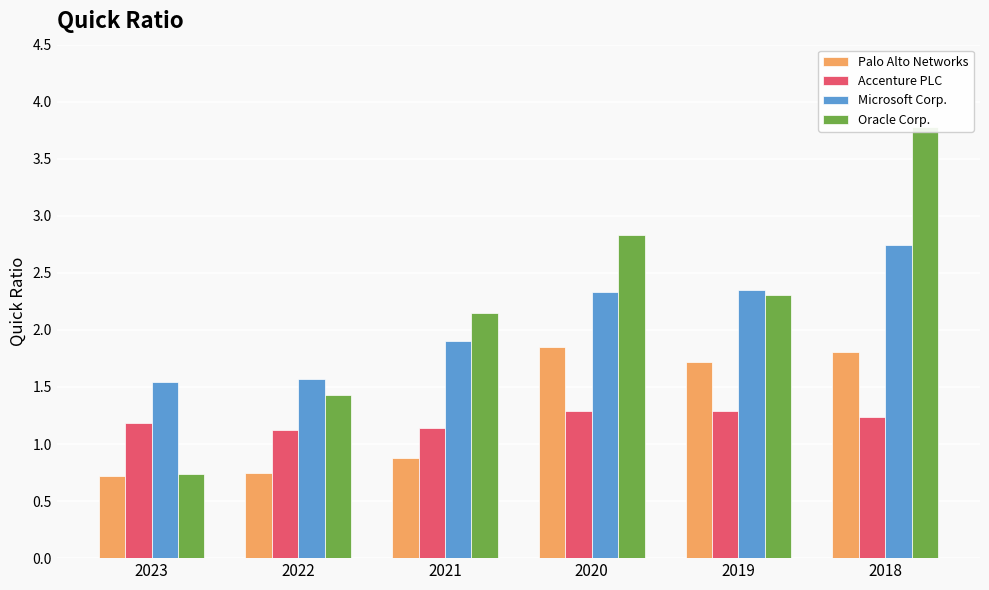

At which label does Palo Alto Networks reach its peak?

2020